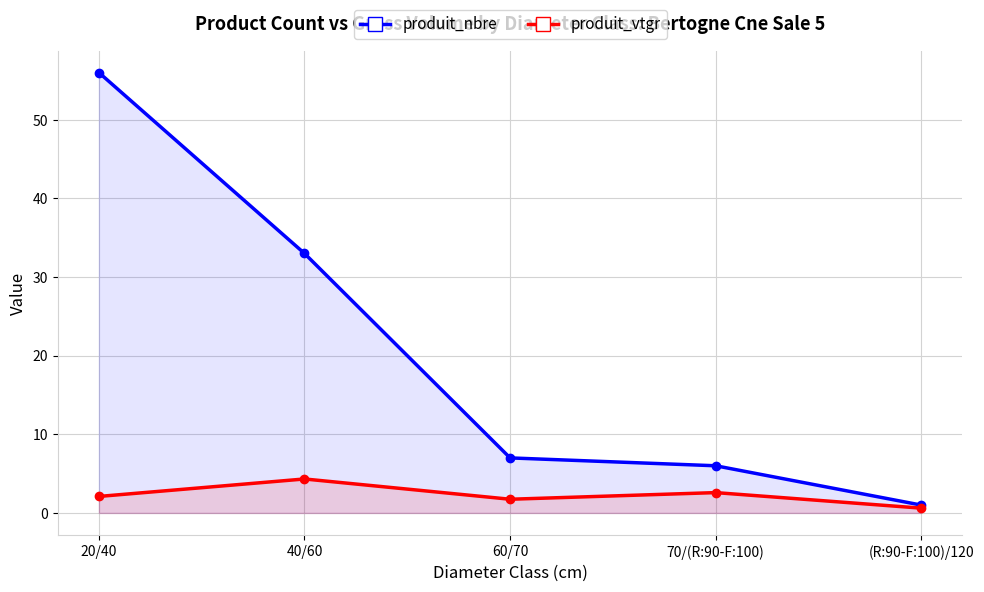

What is the label of the 5th point from the left?

(R:90-F:100)/120